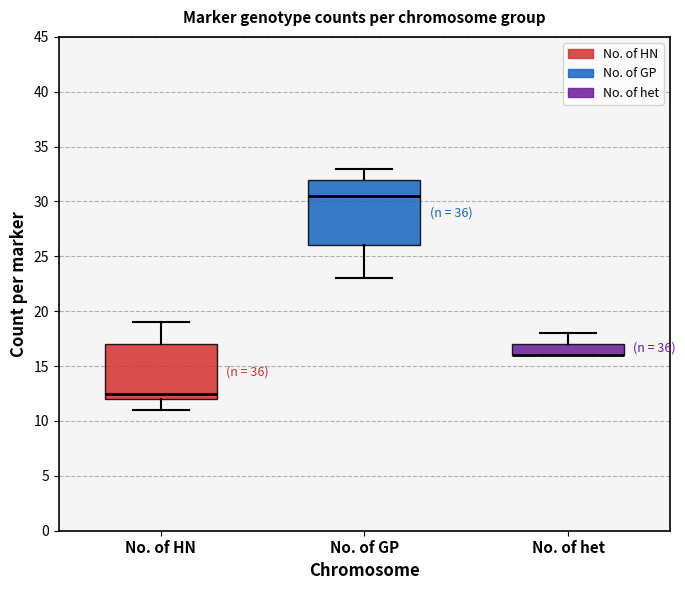

Reading left to right, transcribe this box plot: for each box, give where its median line is, the range the box spans, and where its two whiskers end, as read against the y-axis. The values are not printed on the chart, so give them approximately, as read against the axis.

No. of HN: median 12.5, box 12.0 to 17.0, whiskers 11.0 to 19.0
No. of GP: median 30.5, box 26.0 to 32.0, whiskers 23.0 to 33.0
No. of het: median 16.0 (drawn on the box's lower edge), box 16.0 to 17.0, whiskers 16.0 to 18.0